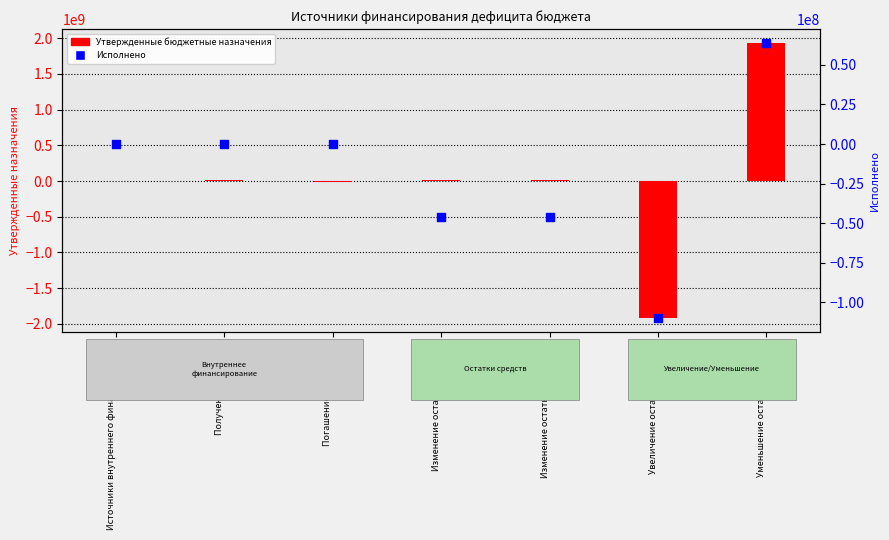

Is the value of Исполнено at Изменение остатков на счетах greater than the value of Утвержденные бюджетные назначения at Изменение остатков средств?

No